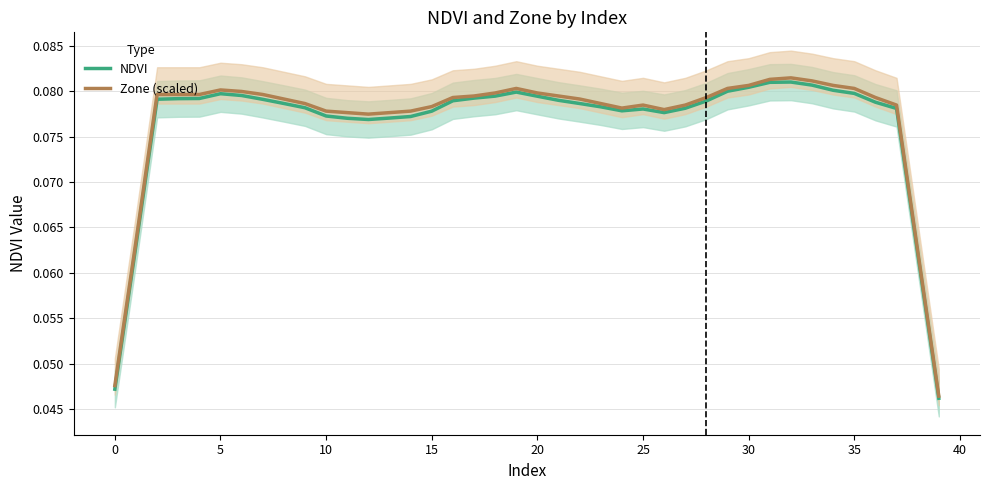

What is the maximum value for Zone (scaled)?

0.1